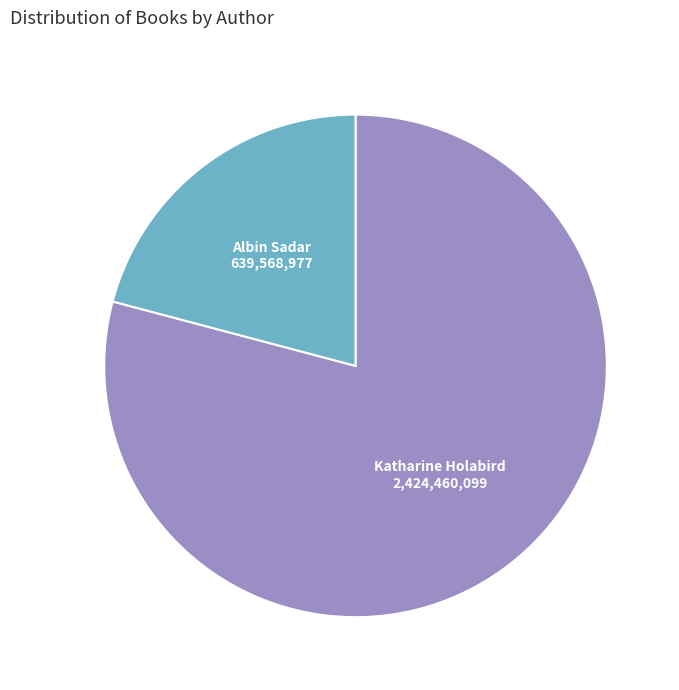

Is it true that Katharine Holabird is 89% of the pie?

False